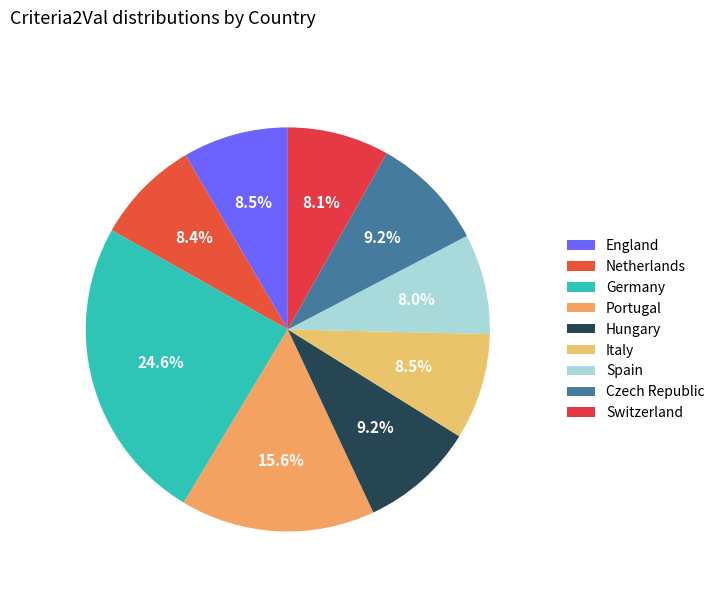

Does Czech Republic account for over 50% of the chart?

No